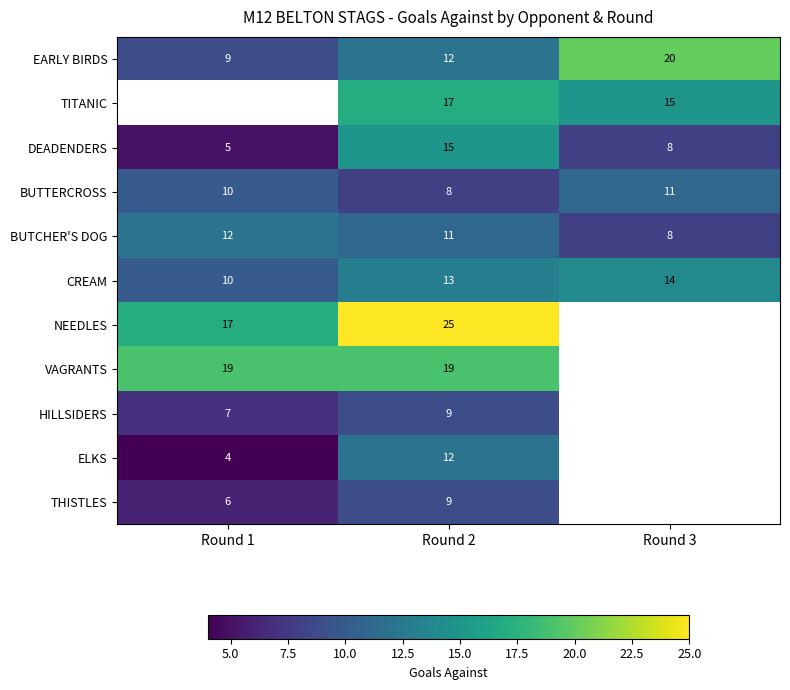

Read the EARLY BIRDS value at Round 1, to the nearest 5.

10